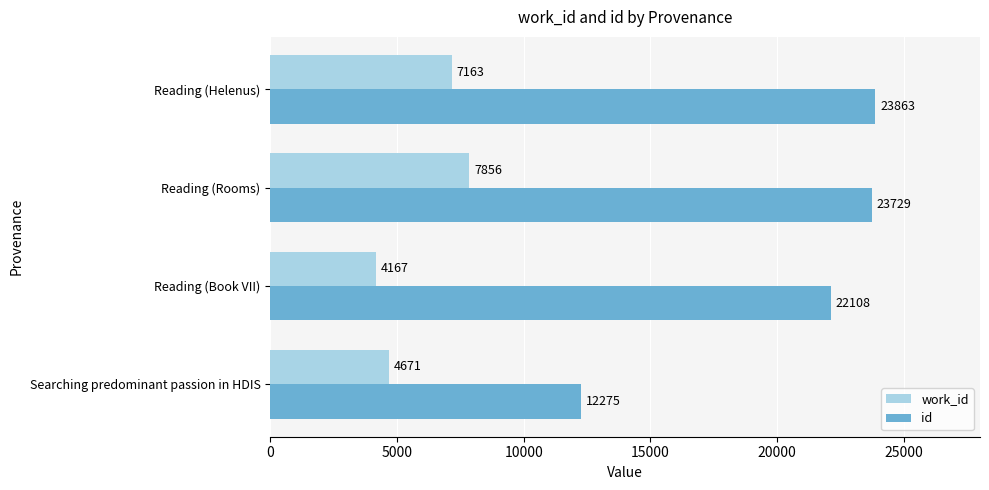

What is the average value of the id series?

20494